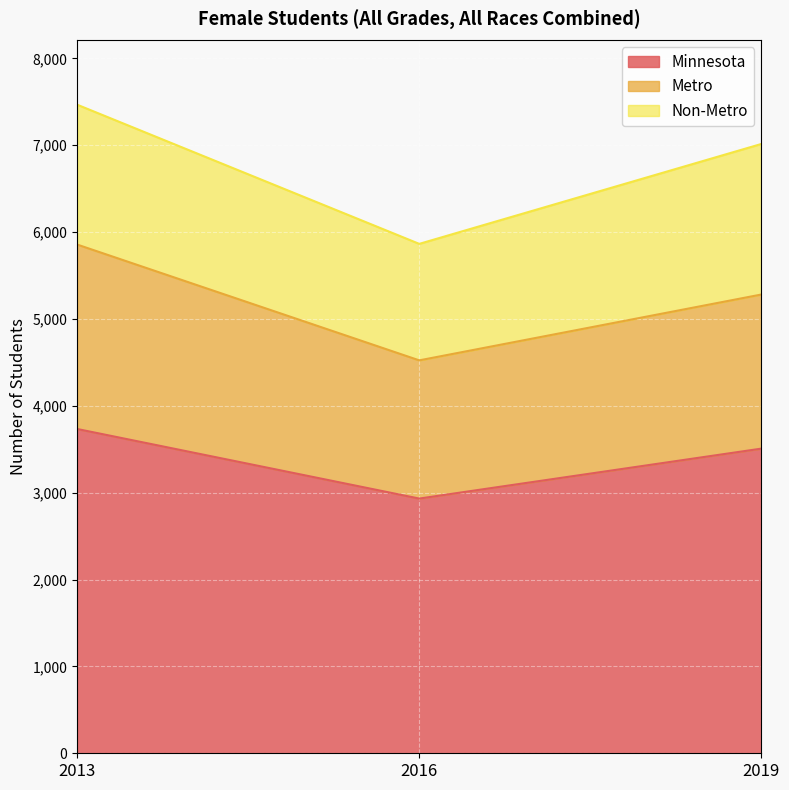

What is the average value of the Minnesota series?

3391